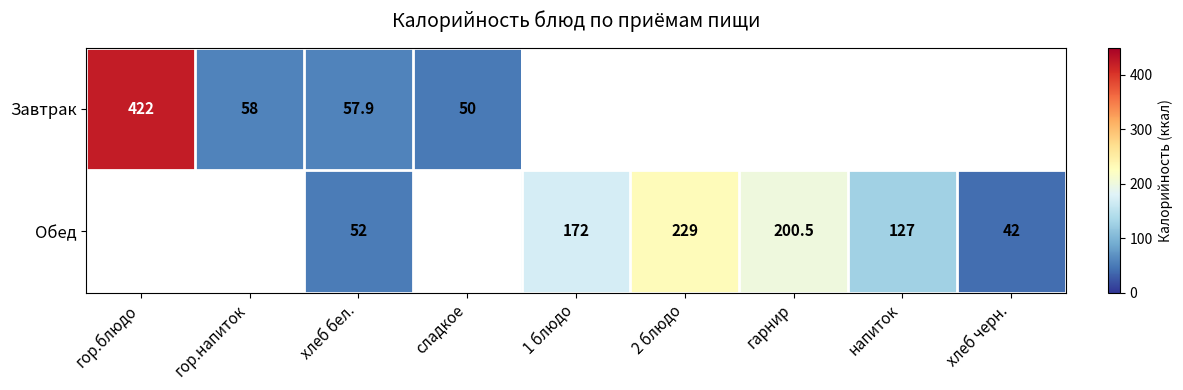

What is the difference between the Обед values at гарнир and 1 блюдо?

28.5